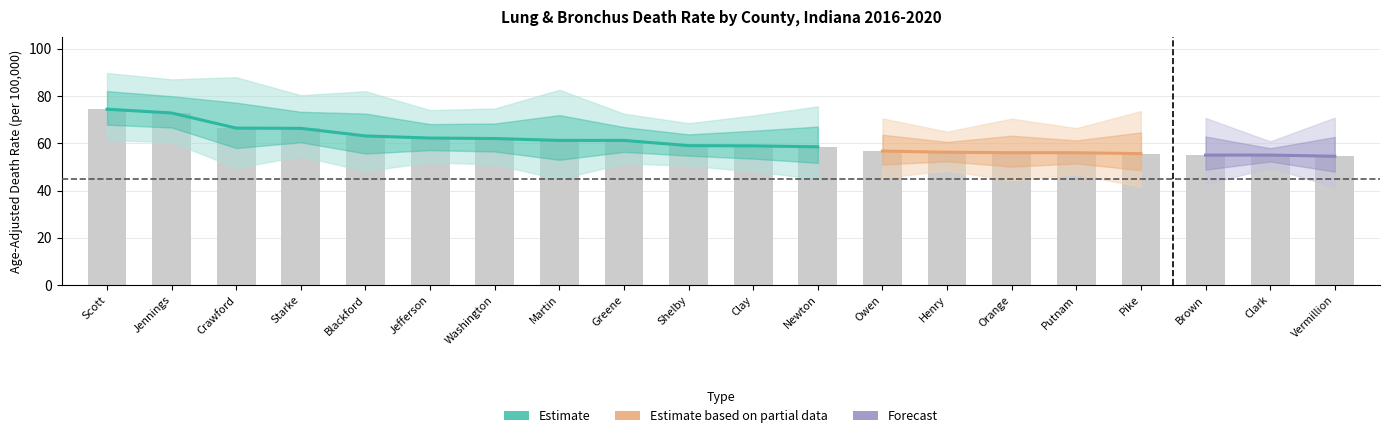

The Age-Adjusted Rate series shows 86.1 at Newton. True or false?

False